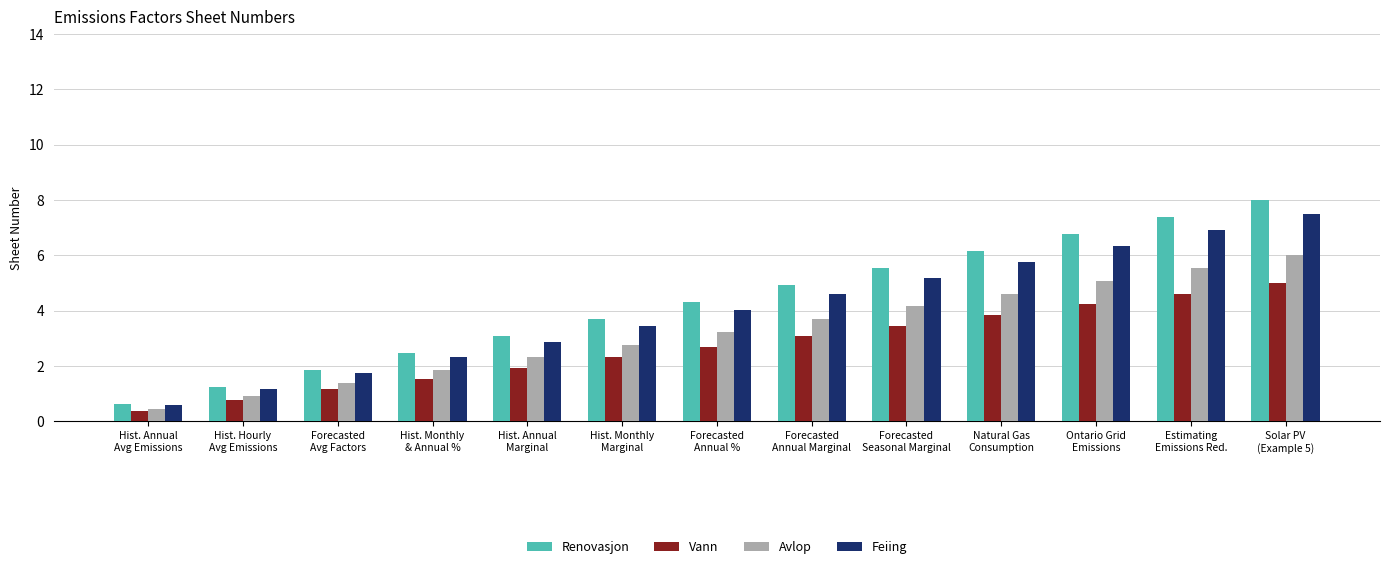

At which label does Avlop first exceed 3?

Forecasted
Annual %